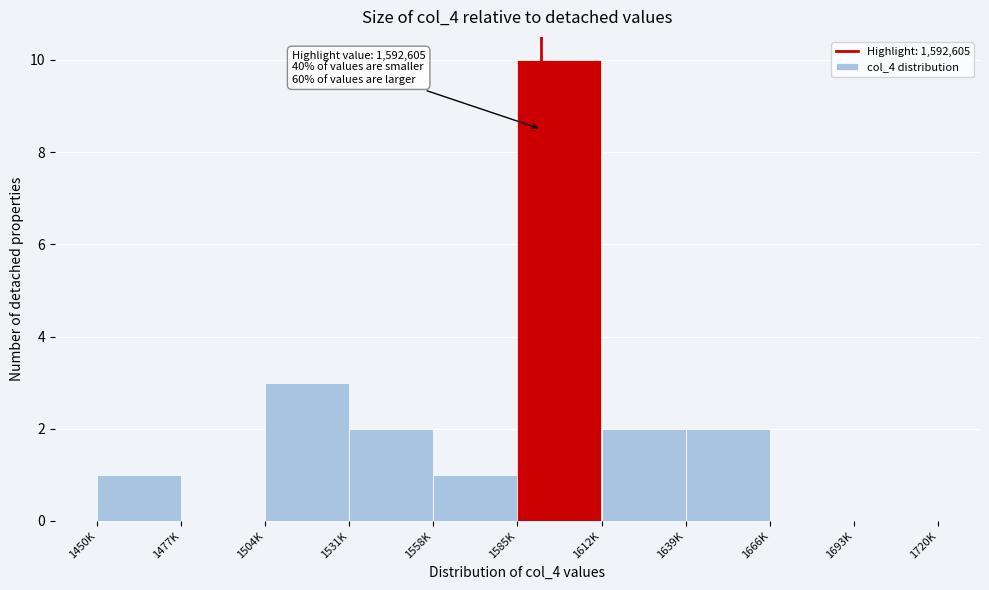

Reading left to right, what are all the values shown in this chart?

1450K=1	1477K=0	1504K=3	1531K=2	1558K=1	1585K=10	1612K=2	1639K=2	1666K=0	1693K=0